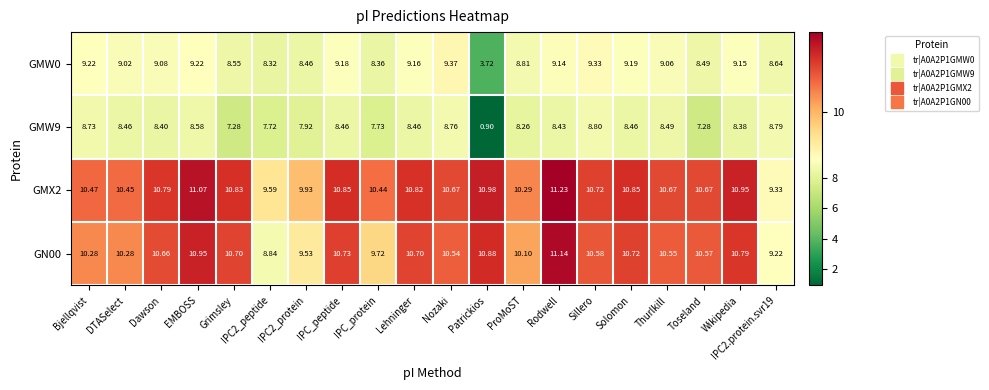

Rank the series by their maximum value, from highest to lowest.

GMX2, GN00, GMW0, GMW9